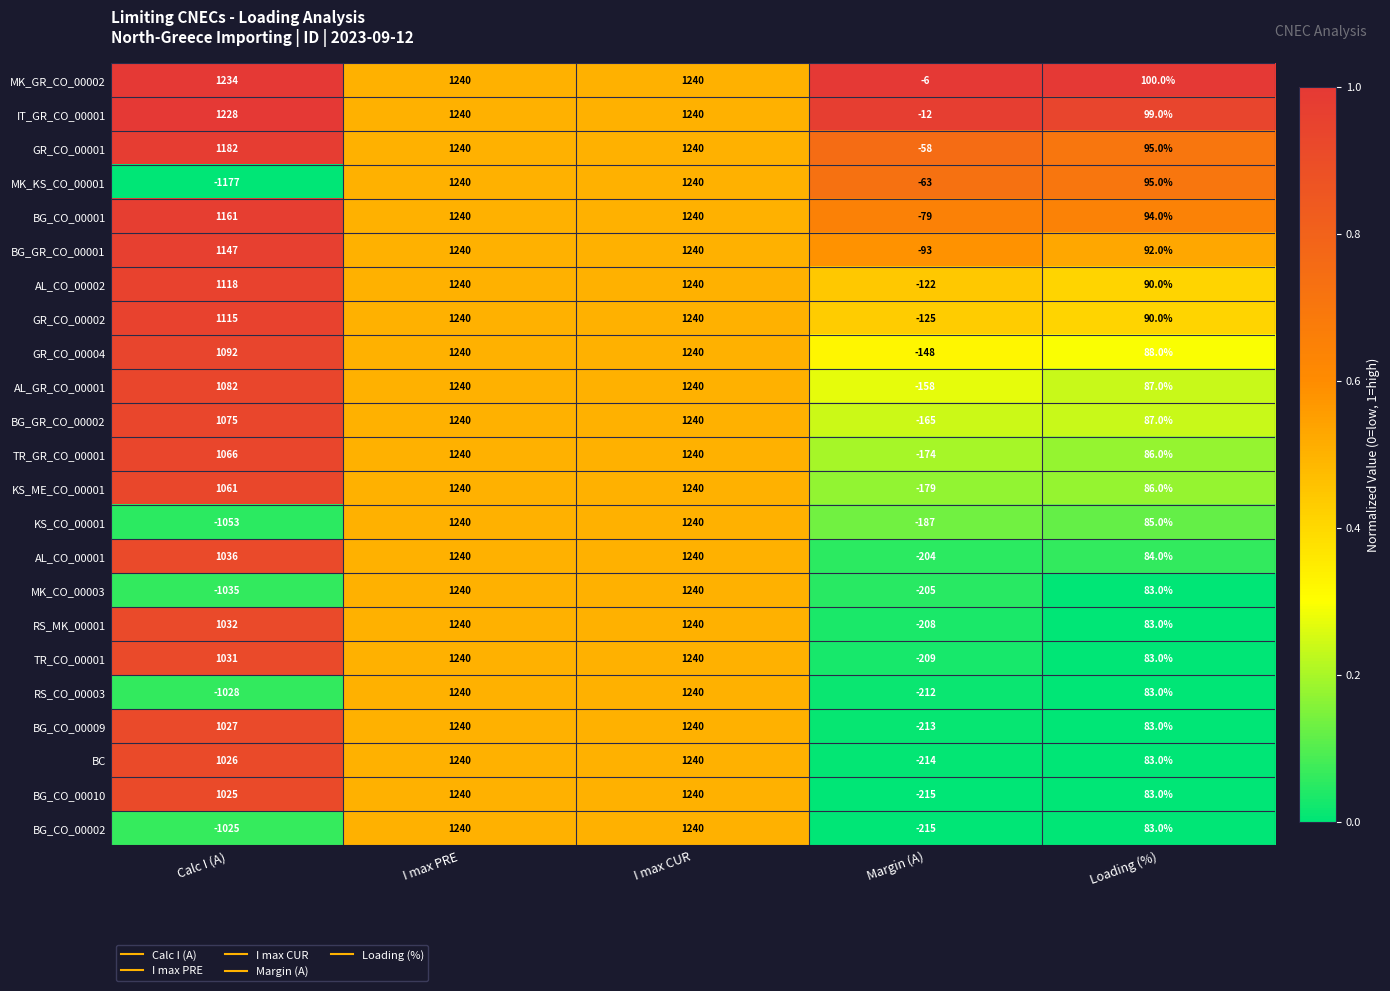

Which label corresponds to the smallest value in the chart?

Calc I (A)